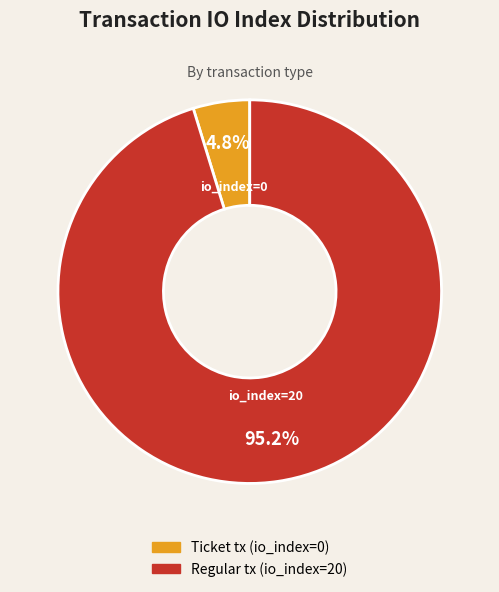

To the nearest percent, what percentage of the pie is Regular tx (io_index=20)?

95%